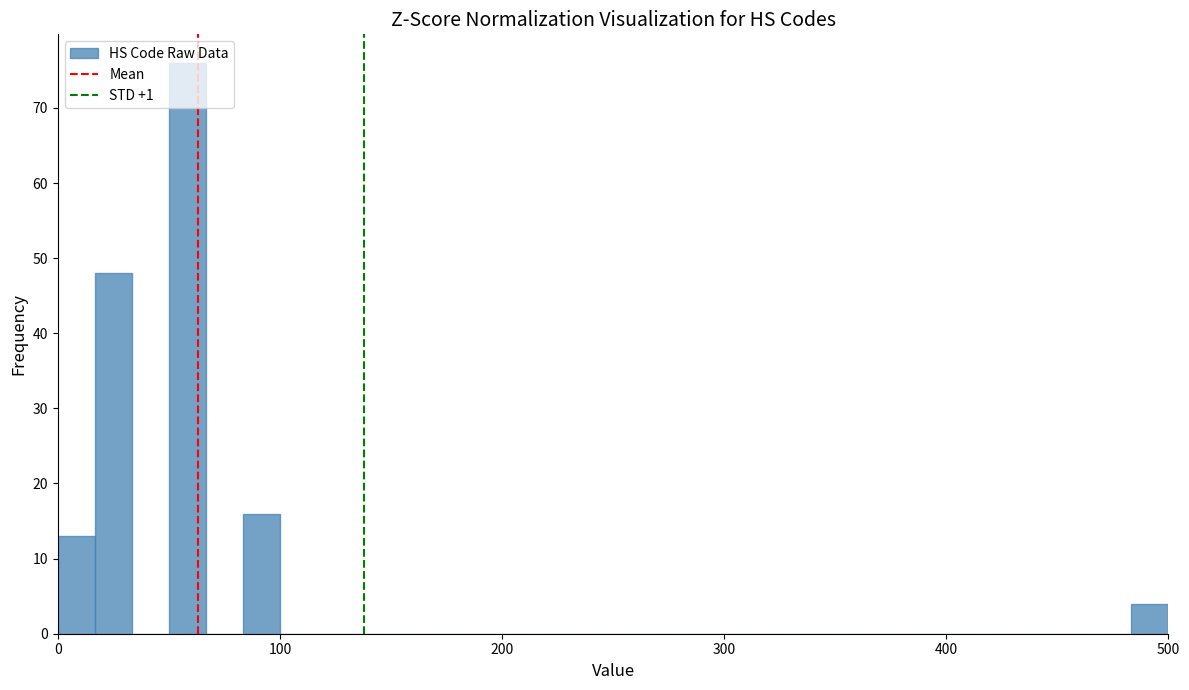

Around what value on the x-axis is the tallest bar? Give the approximate position of its centre, as read against the axis.

60